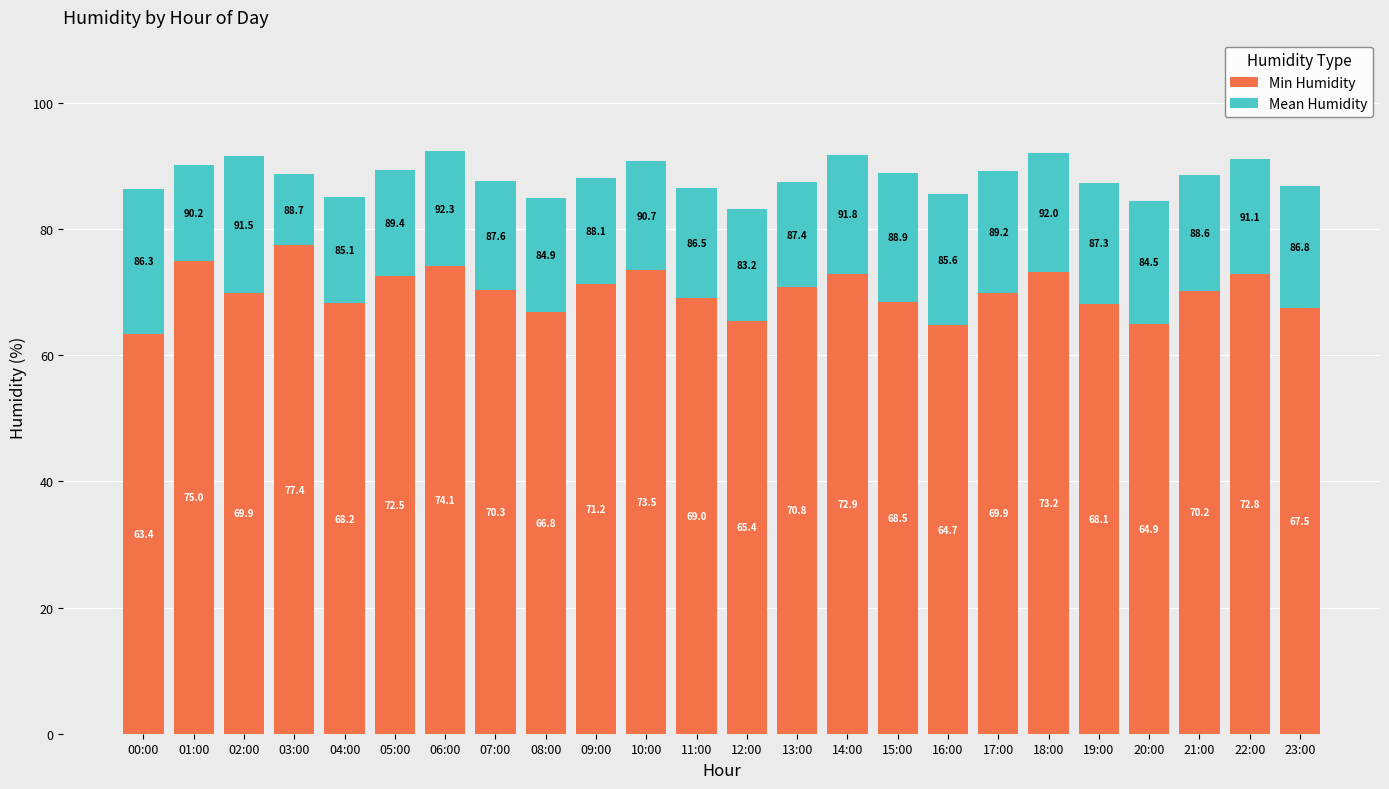

Are the bars horizontal?

No